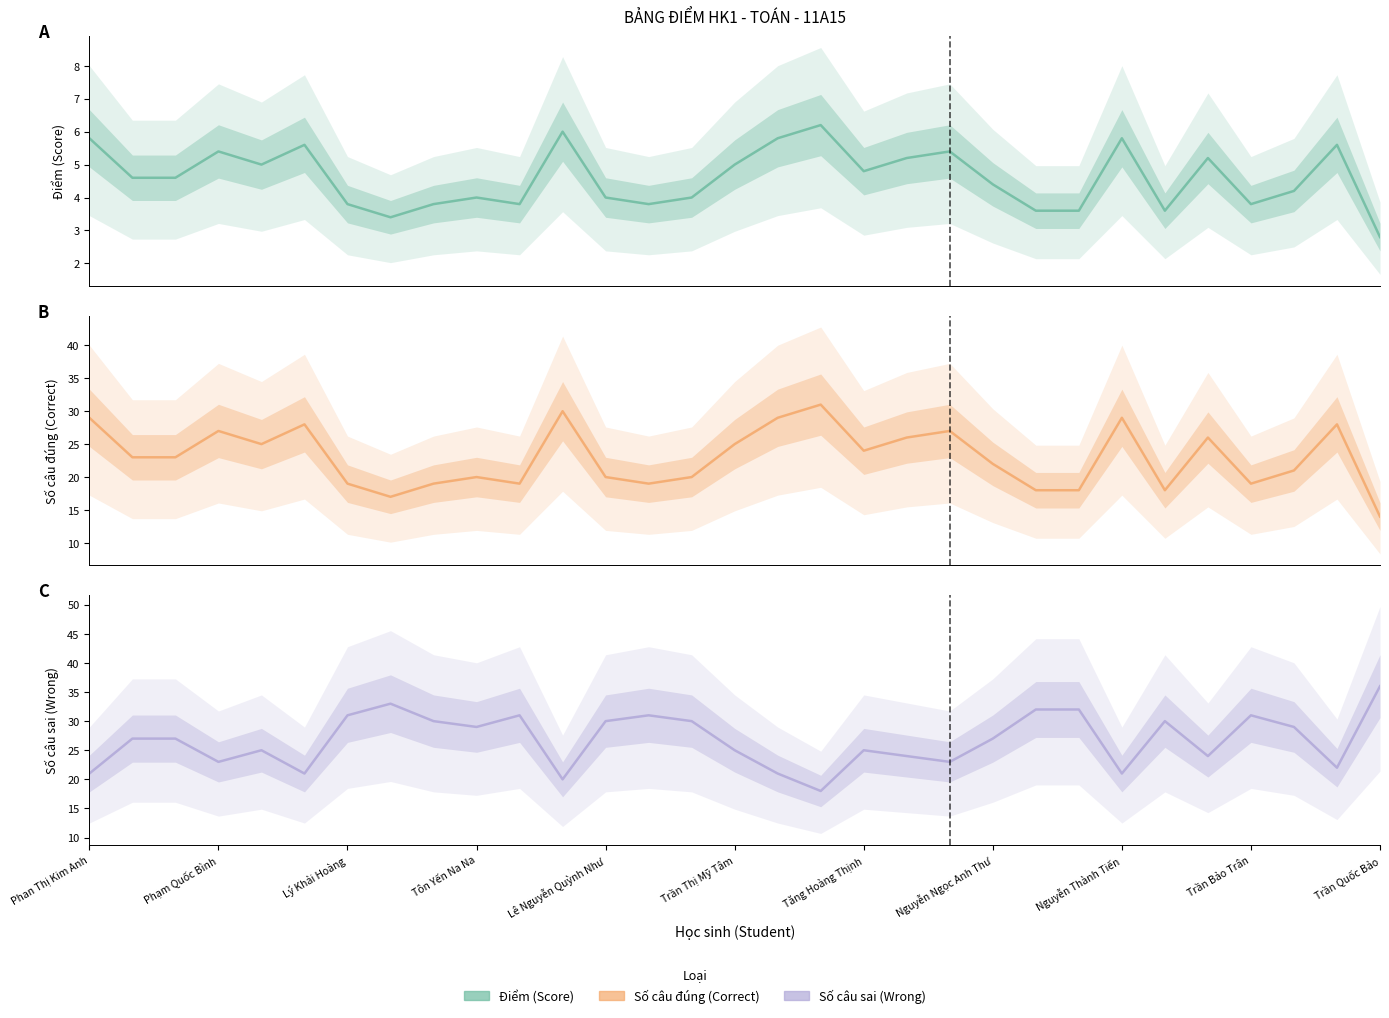

Which series has the largest range (max minus min)?

Số câu sai (Wrong)